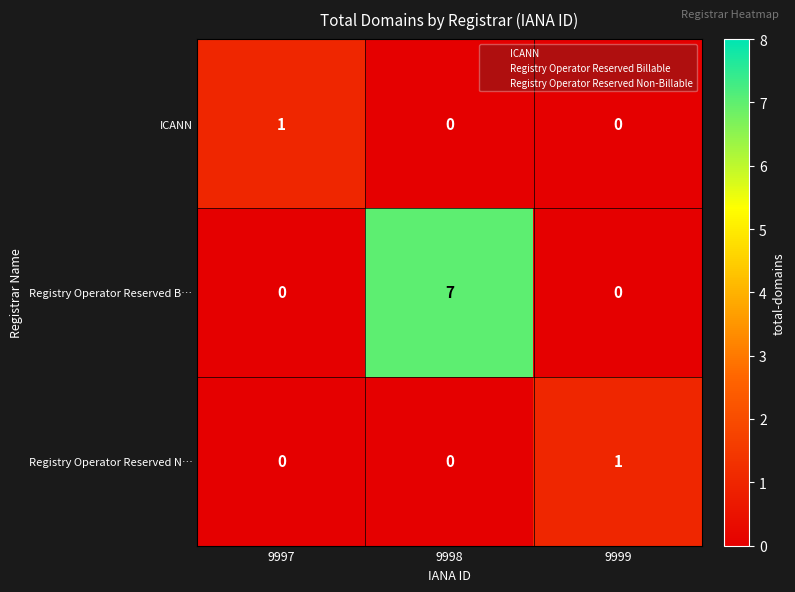

Reading left to right, extract all data points from this chart.

ICANN: 1	0	0
Registry Operator Reserved B…: 0	7	0
Registry Operator Reserved N…: 0	0	1